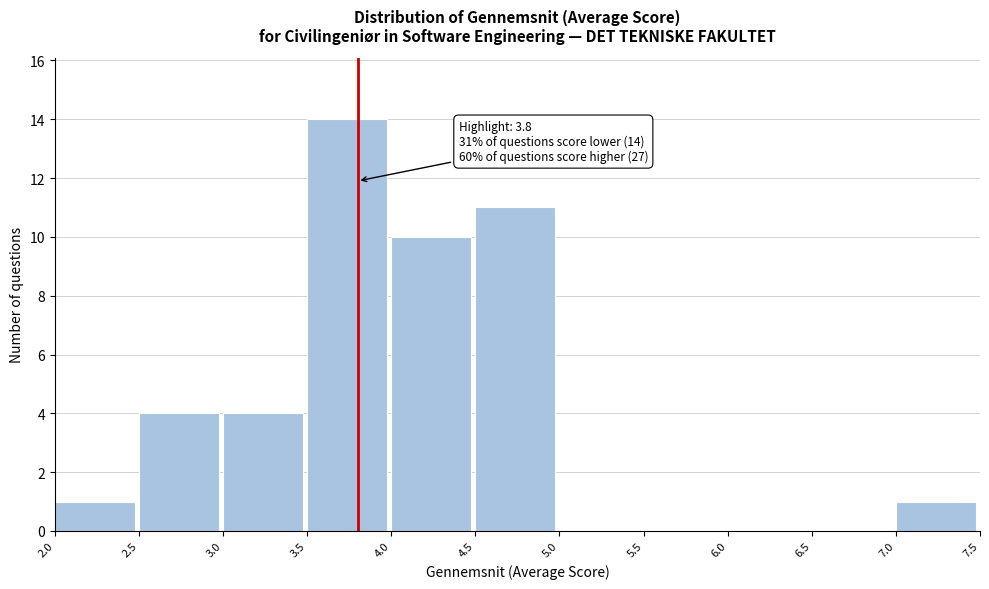

Over which range of the x-axis is the bar tallest?

3.5 to 4.0